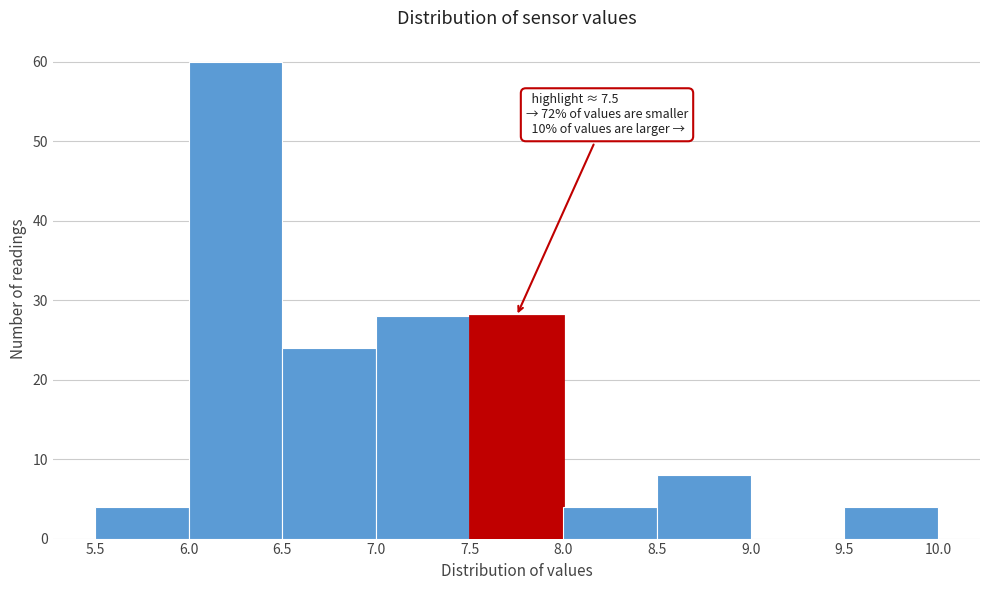

Which range on the x-axis has the tallest bar?

6.0 to 6.5